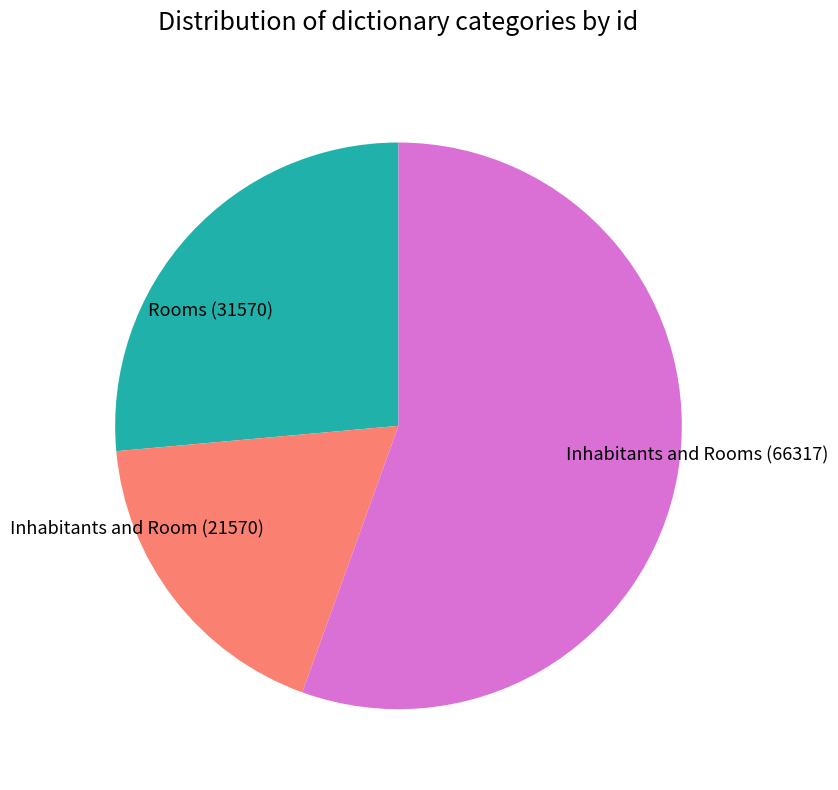

Which category has the biggest portion of the pie?

Inhabitants and Rooms (66317)